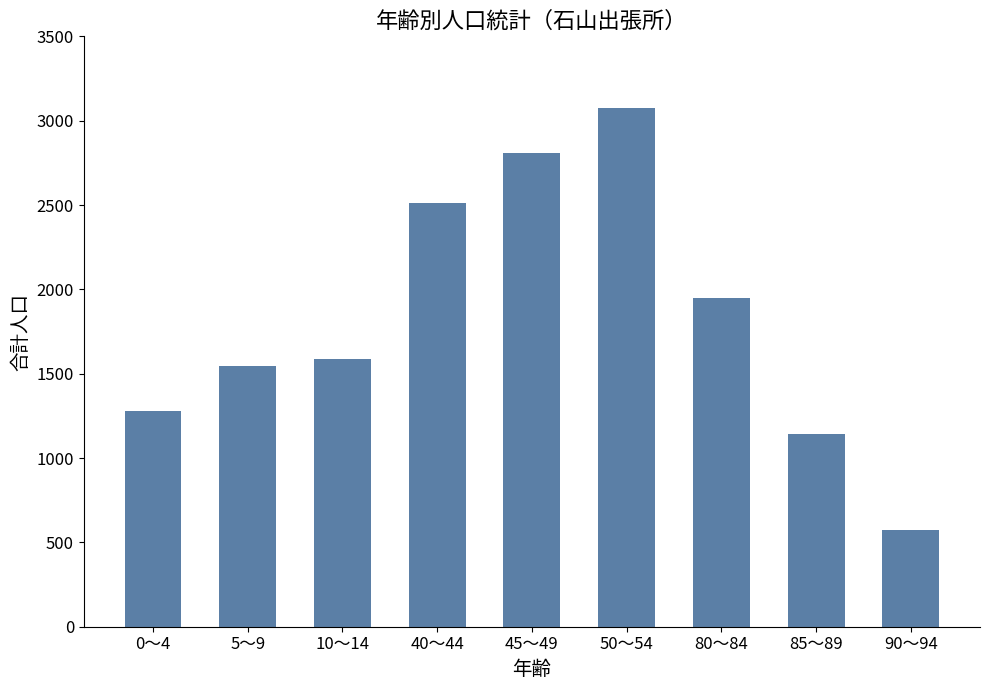

The chart shows a value of 573 at 90～94. True or false?

True